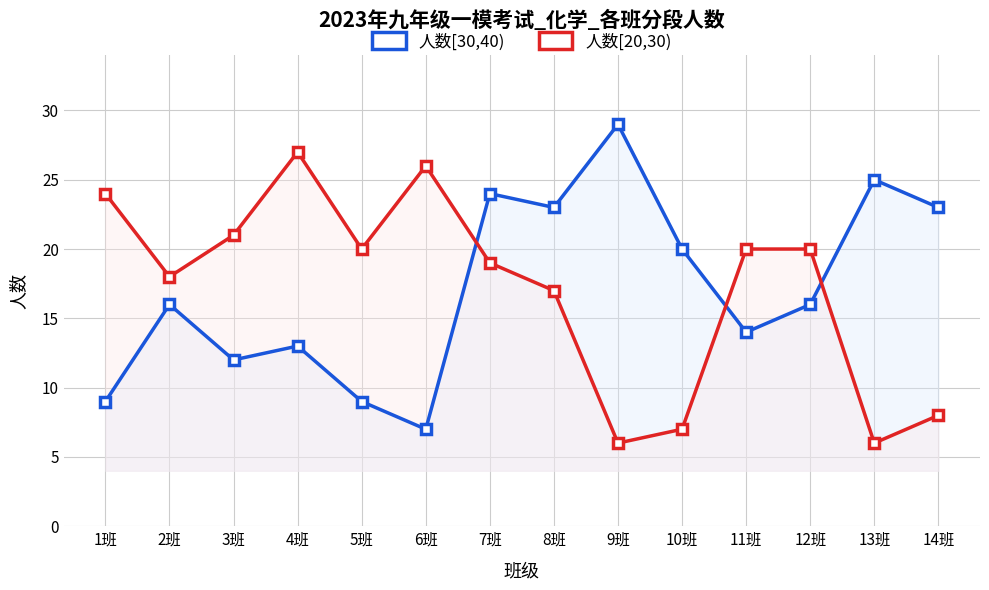

What is the label of the 13th point from the left?

13班